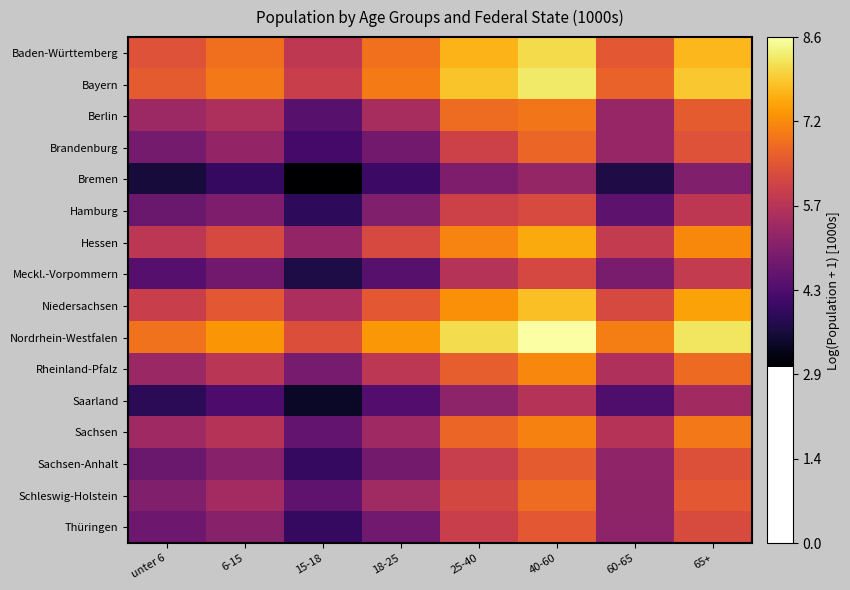

Reading left to right, transcribe all the data shown in this chart.

Baden-Württemberg: unter 6=6.4	6-15=6.8	15-18=5.9	18-25=6.8	25-40=7.6	40-60=8.1	60-65=6.5	65+=7.7
Bayern: unter 6=6.5	6-15=6.9	15-18=6.0	18-25=7.0	25-40=7.8	40-60=8.3	60-65=6.6	65+=7.9
Berlin: unter 6=5.4	6-15=5.6	15-18=4.4	18-25=5.5	25-40=6.8	40-60=6.9	60-65=5.3	65+=6.5
Brandenburg: unter 6=4.8	6-15=5.2	15-18=4.2	18-25=4.8	25-40=6.1	40-60=6.7	60-65=5.3	65+=6.4
Bremen: unter 6=3.6	6-15=4.0	15-18=3.0	18-25=4.1	25-40=4.9	40-60=5.2	60-65=3.7	65+=5.0
Hamburg: unter 6=4.7	6-15=4.9	15-18=3.9	18-25=5.0	25-40=6.1	40-60=6.2	60-65=4.5	65+=5.8
Hessen: unter 6=5.8	6-15=6.2	15-18=5.2	18-25=6.2	25-40=7.1	40-60=7.5	60-65=5.9	65+=7.1
Meckl.-Vorpommern: unter 6=4.4	6-15=4.8	15-18=3.7	18-25=4.4	25-40=5.7	40-60=6.2	60-65=4.9	65+=5.9
Niedersachsen: unter 6=6.0	6-15=6.5	15-18=5.6	18-25=6.5	25-40=7.2	40-60=7.8	60-65=6.2	65+=7.4
Nordrhein-Westfalen: unter 6=6.8	6-15=7.3	15-18=6.3	18-25=7.3	25-40=8.1	40-60=8.6	60-65=7.0	65+=8.2
Rheinland-Pfalz: unter 6=5.3	6-15=5.8	15-18=4.8	18-25=5.8	25-40=6.6	40-60=7.1	60-65=5.6	65+=6.7
Saarland: unter 6=3.8	6-15=4.3	15-18=3.4	18-25=4.4	25-40=5.2	40-60=5.7	60-65=4.3	65+=5.4
Sachsen: unter 6=5.4	6-15=5.7	15-18=4.6	18-25=5.4	25-40=6.7	40-60=7.0	60-65=5.7	65+=6.9
Sachsen-Anhalt: unter 6=4.7	6-15=5.0	15-18=4.0	18-25=4.8	25-40=6.0	40-60=6.5	60-65=5.2	65+=6.3
Schleswig-Holstein: unter 6=5.0	6-15=5.5	15-18=4.5	18-25=5.4	25-40=6.2	40-60=6.8	60-65=5.2	65+=6.5
Thüringen: unter 6=4.7	6-15=5.1	15-18=4.0	18-25=4.7	25-40=6.0	40-60=6.5	60-65=5.2	65+=6.3